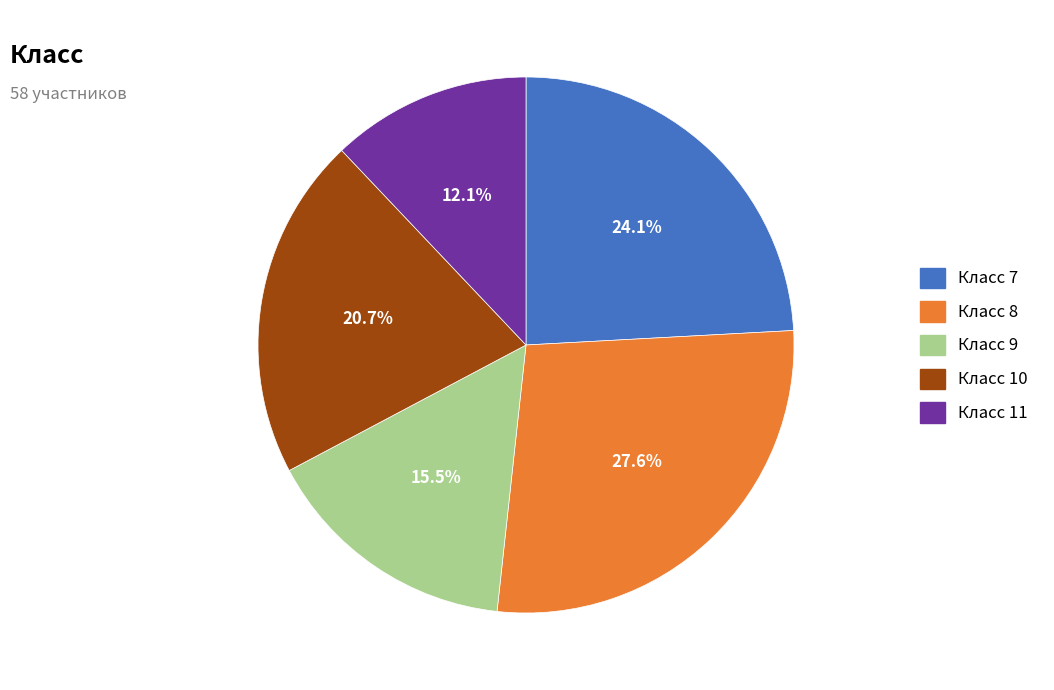

How many segments does this pie chart have?

5